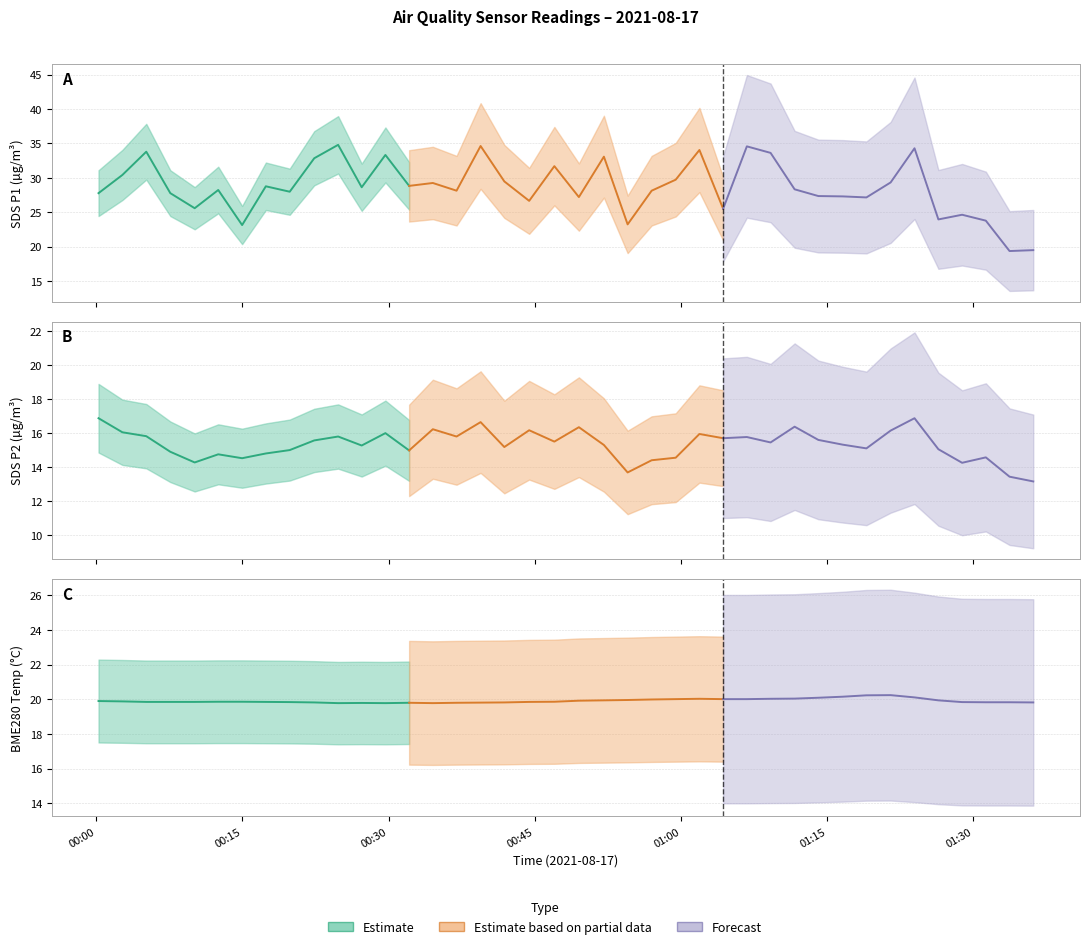

Is it true that SDS_P1 equals 27.2 at 20?

True